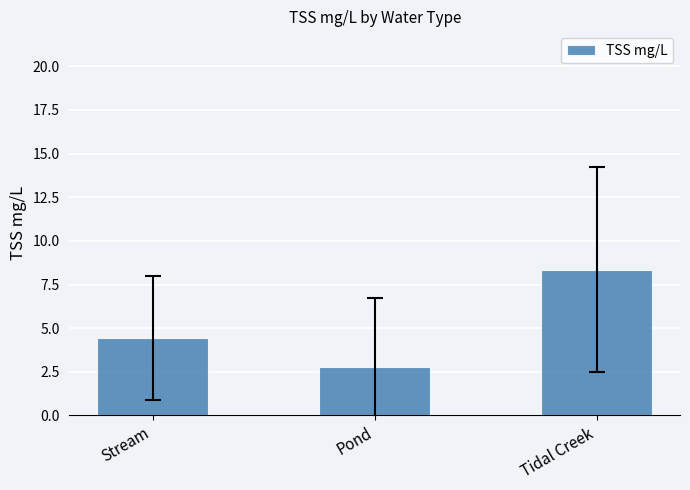

Which has a higher value, Stream or Pond?

Stream